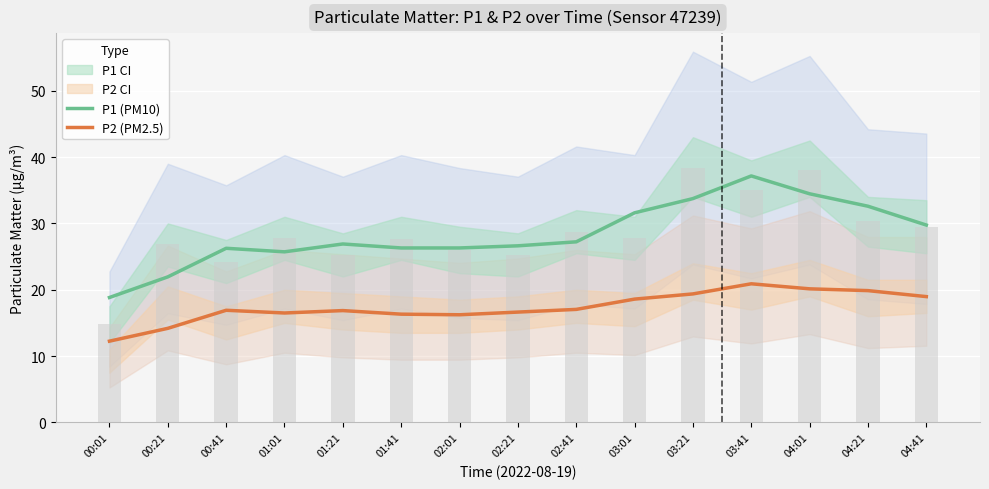

What is the lowest value of the P1 (PM10) series?

18.8